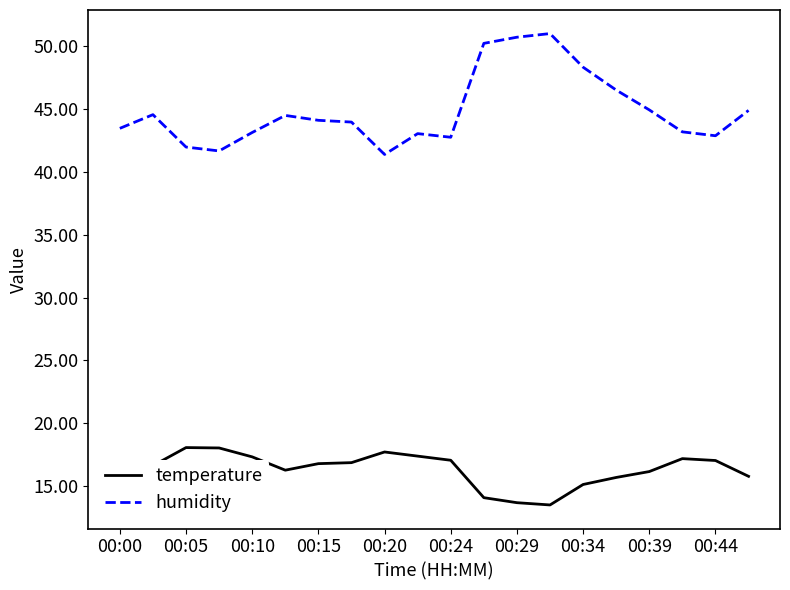

What is the maximum value shown in the chart?

51.0